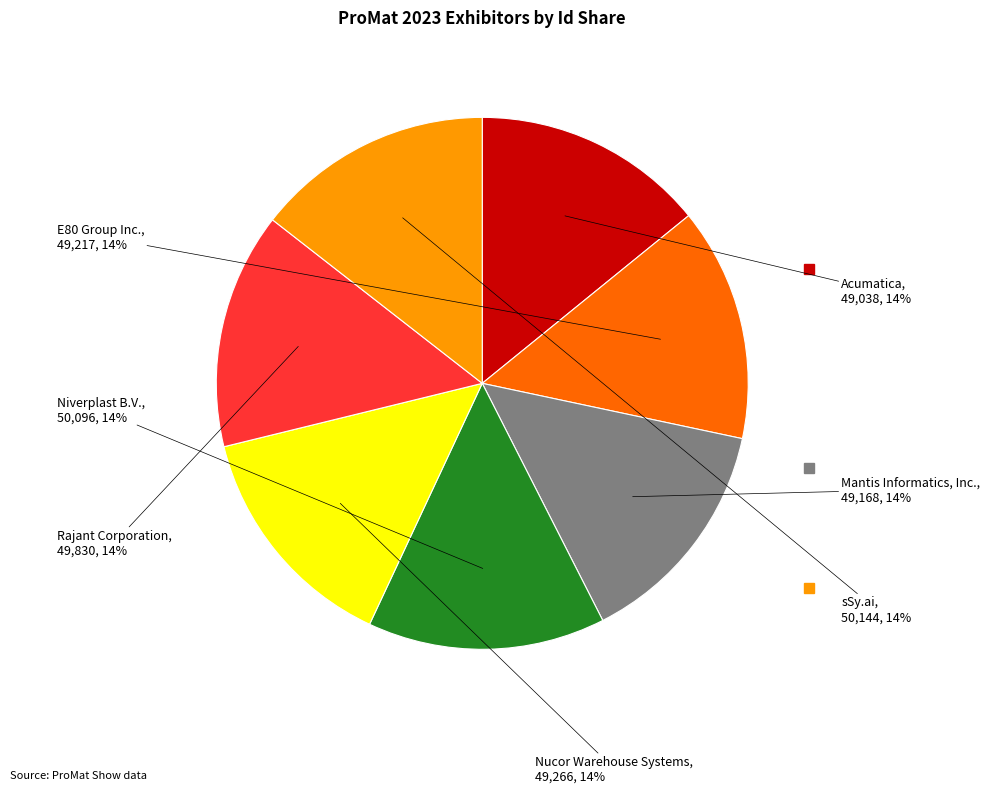

To the nearest percent, what is the average slice percentage?

14%